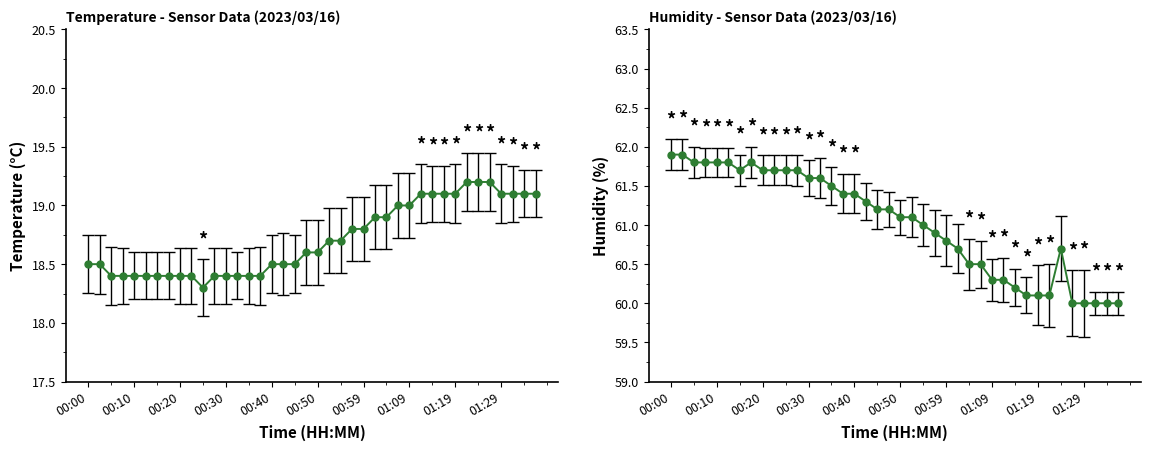

The value of Temp at 00:00 is 31.0. True or false?

False